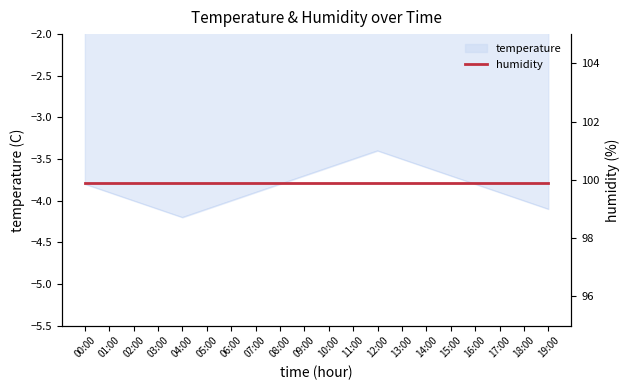

Which label corresponds to the largest value in the chart?

12:00